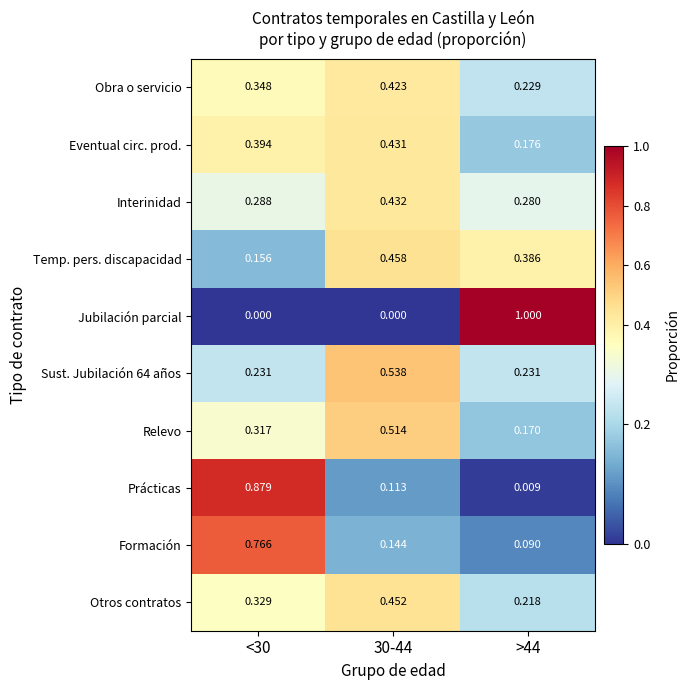

Count the number of data series in this chart.

10